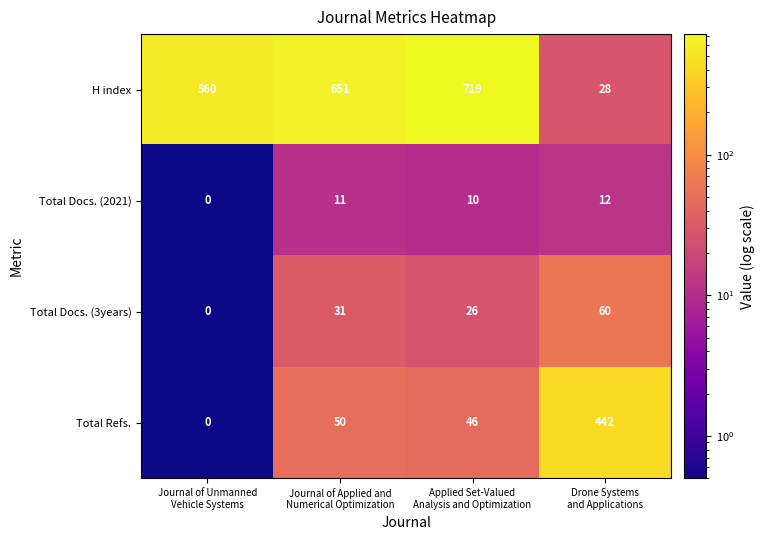

At which category is the sum across all series the highest?

Applied Set-Valued
Analysis and Optimization